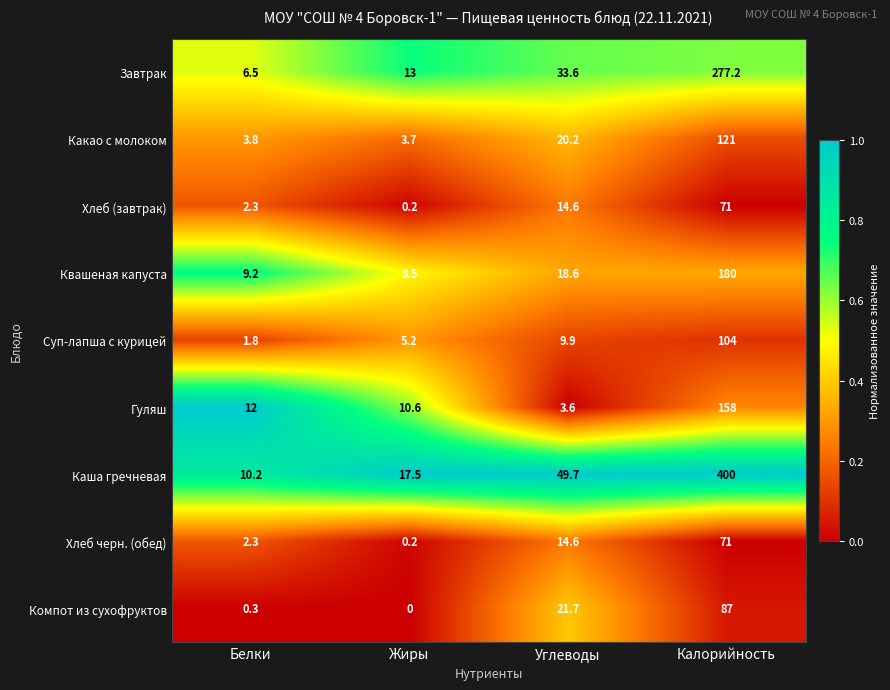

What is the difference between the second highest and minimum values in the Компот из сухофруктов series?

21.7